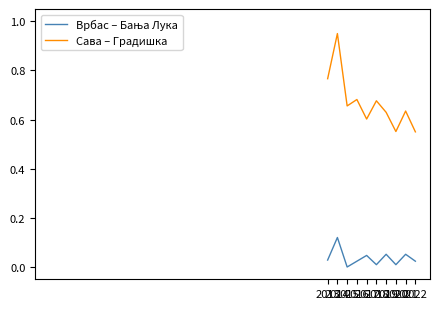

At which category does the chart reach its minimum across all series?

2015